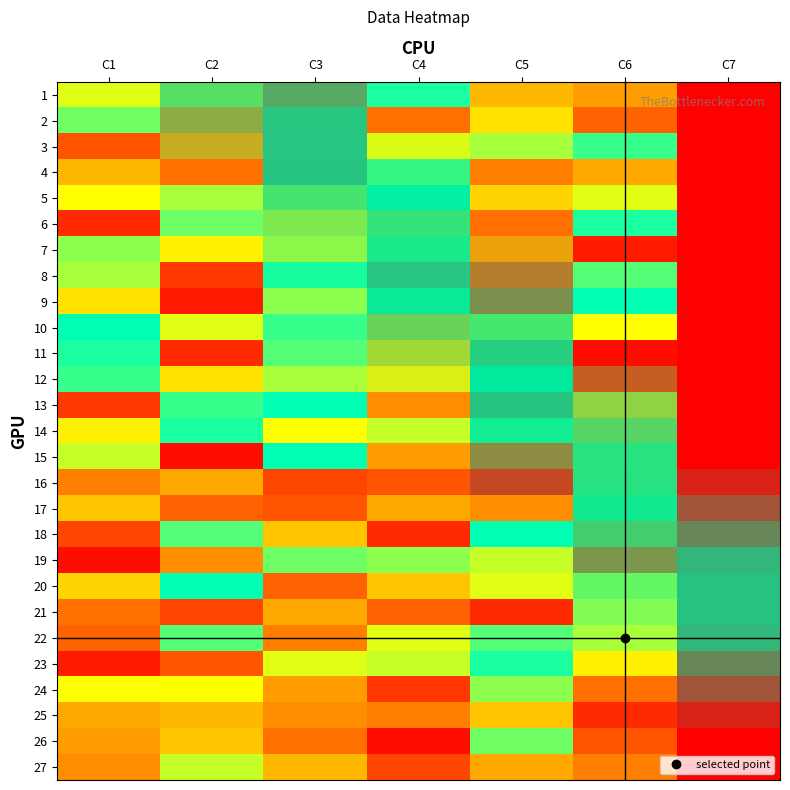

Reading left to right, list all the values displayed in this chart.

1: C1=19	C2=15	C3=4	C4=26	C5=13	C6=11	C7=0
2: C1=23	C2=9	C3=3	C4=8	C5=16	C6=7	C7=0
3: C1=6	C2=11	C3=2	C4=18	C5=21	C6=25	C7=0
4: C1=13	C2=8	C3=1	C4=24	C5=9	C6=12	C7=0
5: C1=18	C2=21	C3=16	C4=27	C5=15	C6=19	C7=0
6: C1=3	C2=23	C3=17	C4=16	C5=8	C6=26	C7=0
7: C1=22	C2=17	C3=20	C4=21	C5=11	C6=2	C7=0
8: C1=21	C2=4	C3=26	C4=2	C5=6	C6=24	C7=0
9: C1=16	C2=2	C3=22	C4=25	C5=4	C6=27	C7=0
10: C1=27	C2=19	C3=25	C4=13	C5=17	C6=18	C7=0
11: C1=26	C2=3	C3=24	C4=15	C5=7	C6=1	C7=0
12: C1=25	C2=16	C3=21	C4=17	C5=27	C6=4	C7=0
13: C1=4	C2=25	C3=27	C4=10	C5=1	C6=14	C7=0
14: C1=17	C2=26	C3=18	C4=20	C5=25	C6=13	C7=0
15: C1=20	C2=1	C3=30	C4=11	C5=5	C6=16	C7=0
16: C1=9	C2=12	C3=5	C4=6	C5=2	C6=15	C7=0
17: C1=14	C2=7	C3=6	C4=12	C5=10	C6=23	C7=0
18: C1=5	C2=24	C3=14	C4=3	C5=28	C6=10	C7=0
19: C1=1	C2=10	C3=23	C4=22	C5=20	C6=5	C7=0
20: C1=15	C2=27	C3=7	C4=14	C5=19	C6=22	C7=0
21: C1=8	C2=5	C3=12	C4=7	C5=3	C6=22	C7=0
22: C1=7	C2=24	C3=9	C4=19	C5=24	C6=21	C7=0
23: C1=2	C2=6	C3=19	C4=20	C5=26	C6=17	C7=0
24: C1=18	C2=18	C3=11	C4=4	C5=22	C6=8	C7=0
25: C1=12	C2=13	C3=10	C4=9	C5=14	C6=3	C7=0
26: C1=11	C2=14	C3=8	C4=1	C5=23	C6=6	C7=0
27: C1=10	C2=20	C3=13	C4=5	C5=12	C6=9	C7=0